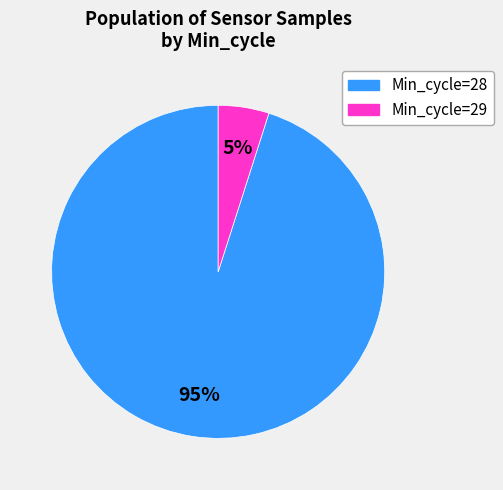

How many slices are in this pie chart?

2